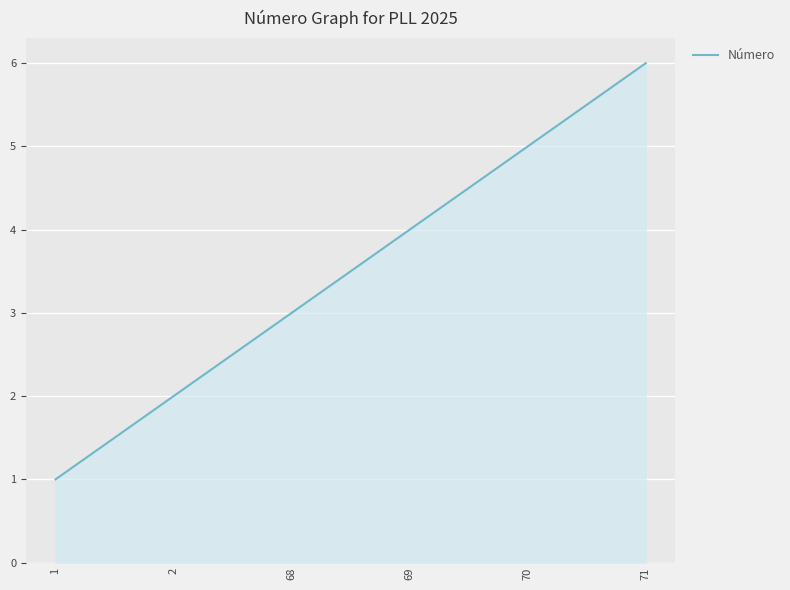

True or false: the data has more than 0 interior local peaks.

False